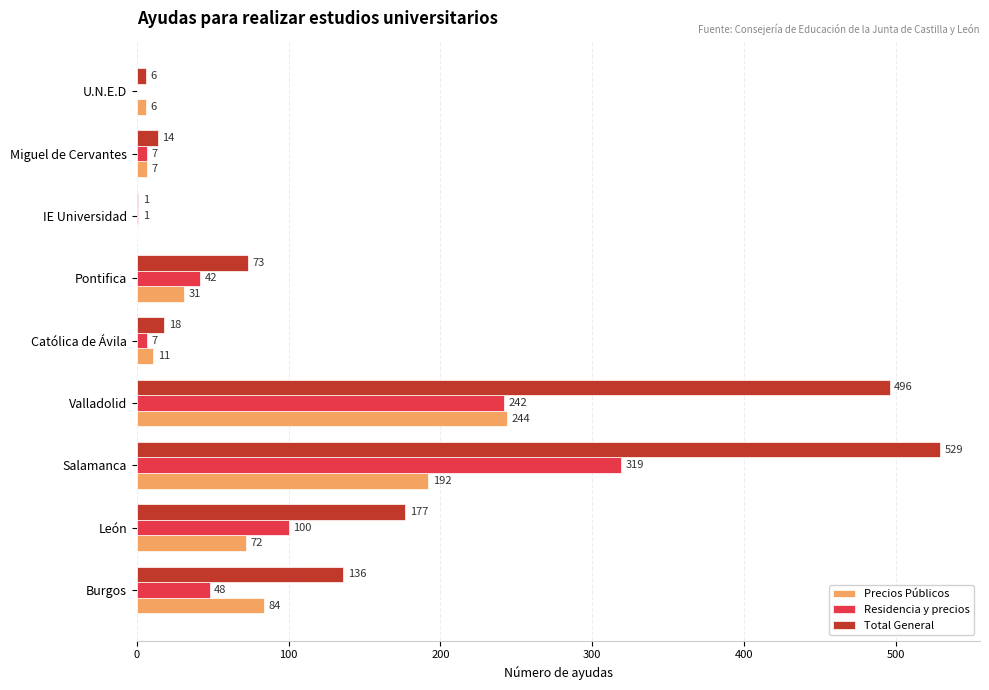

What is the sum of the Total General values at León and Pontifica?

250